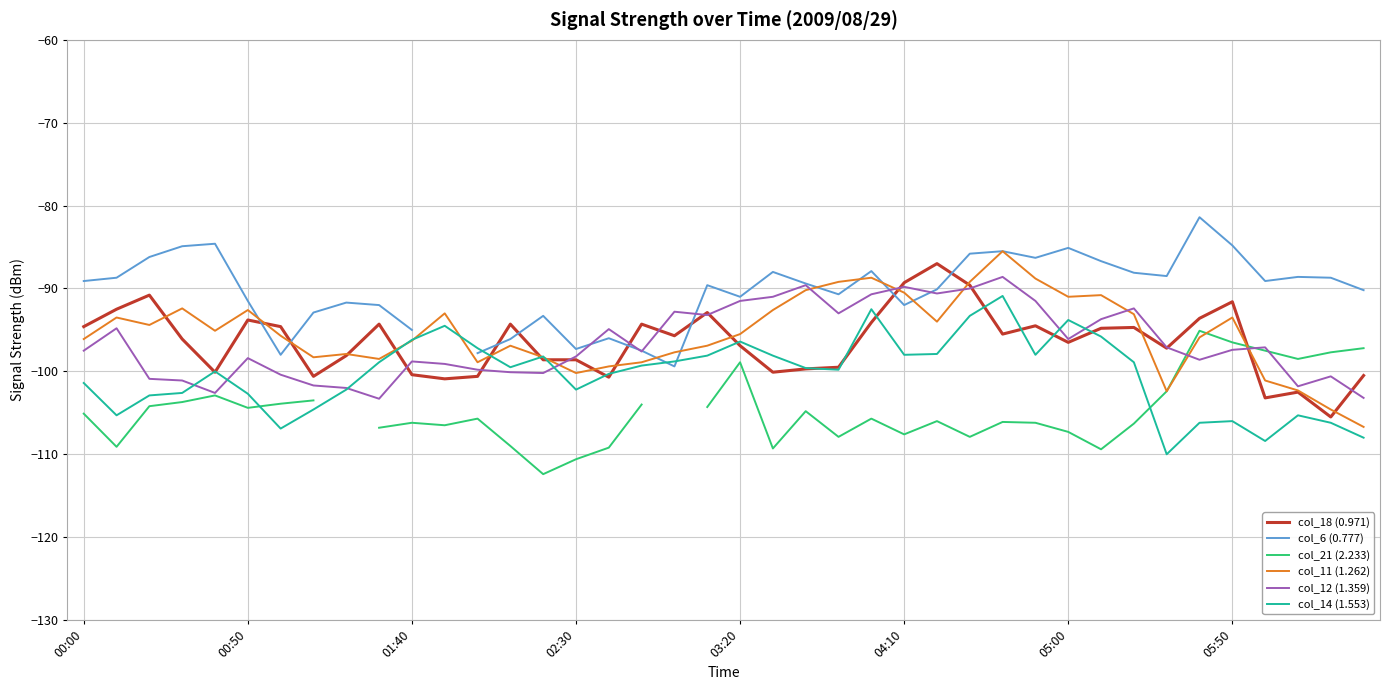

Read the col_18 (0.971) value at 36.

-103.2